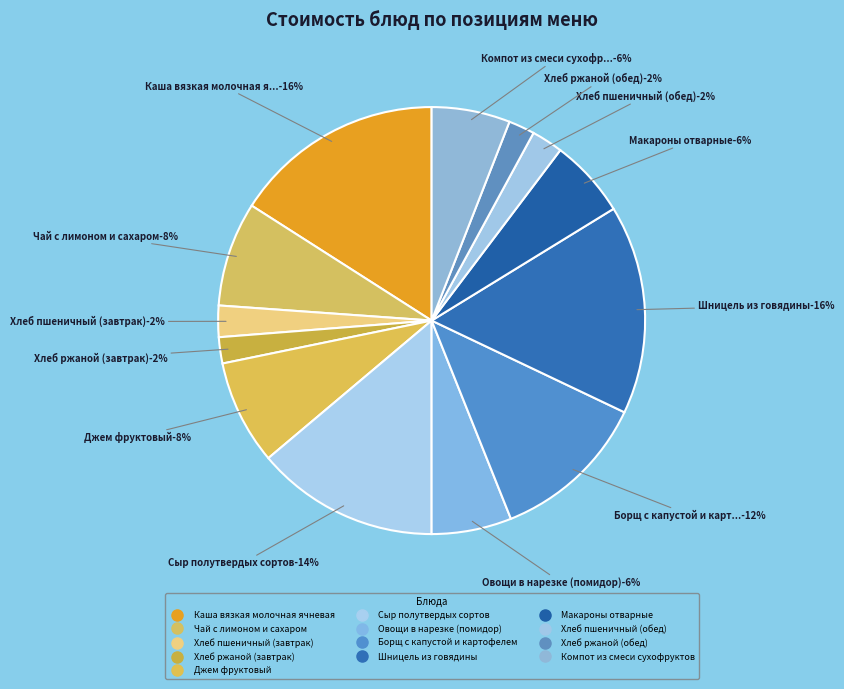

How many segments does this pie chart have?

13